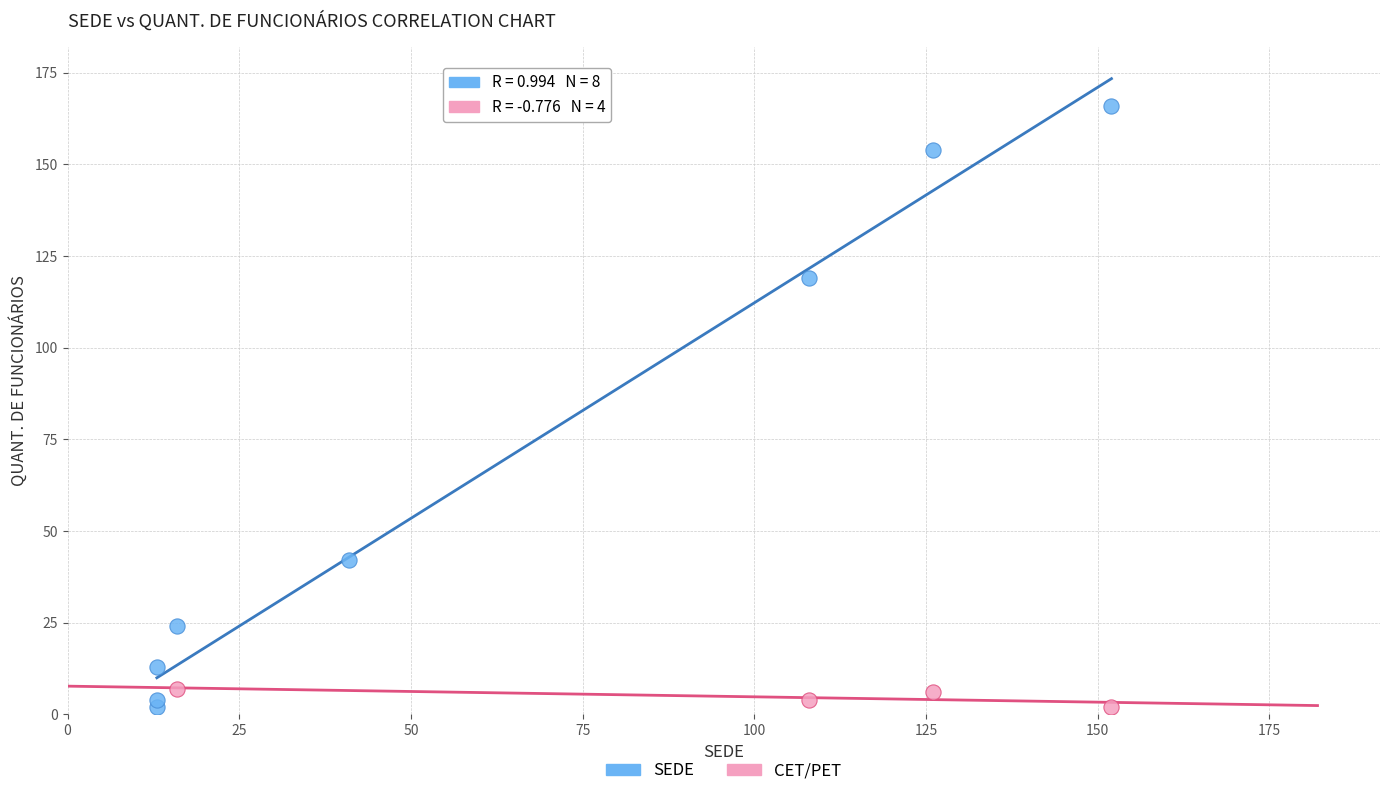

Which series has the largest Y range (max minus min)?

SEDE